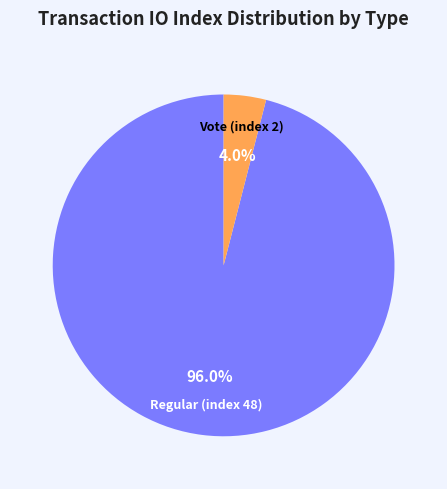

Is the sum of Vote (index 2) and Regular (index 48) greater than half?

Yes